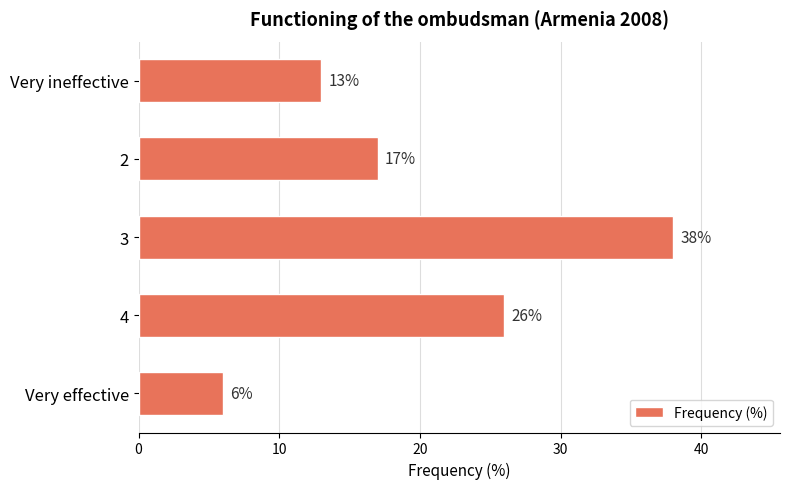

At which label is the value closest to 22?

4